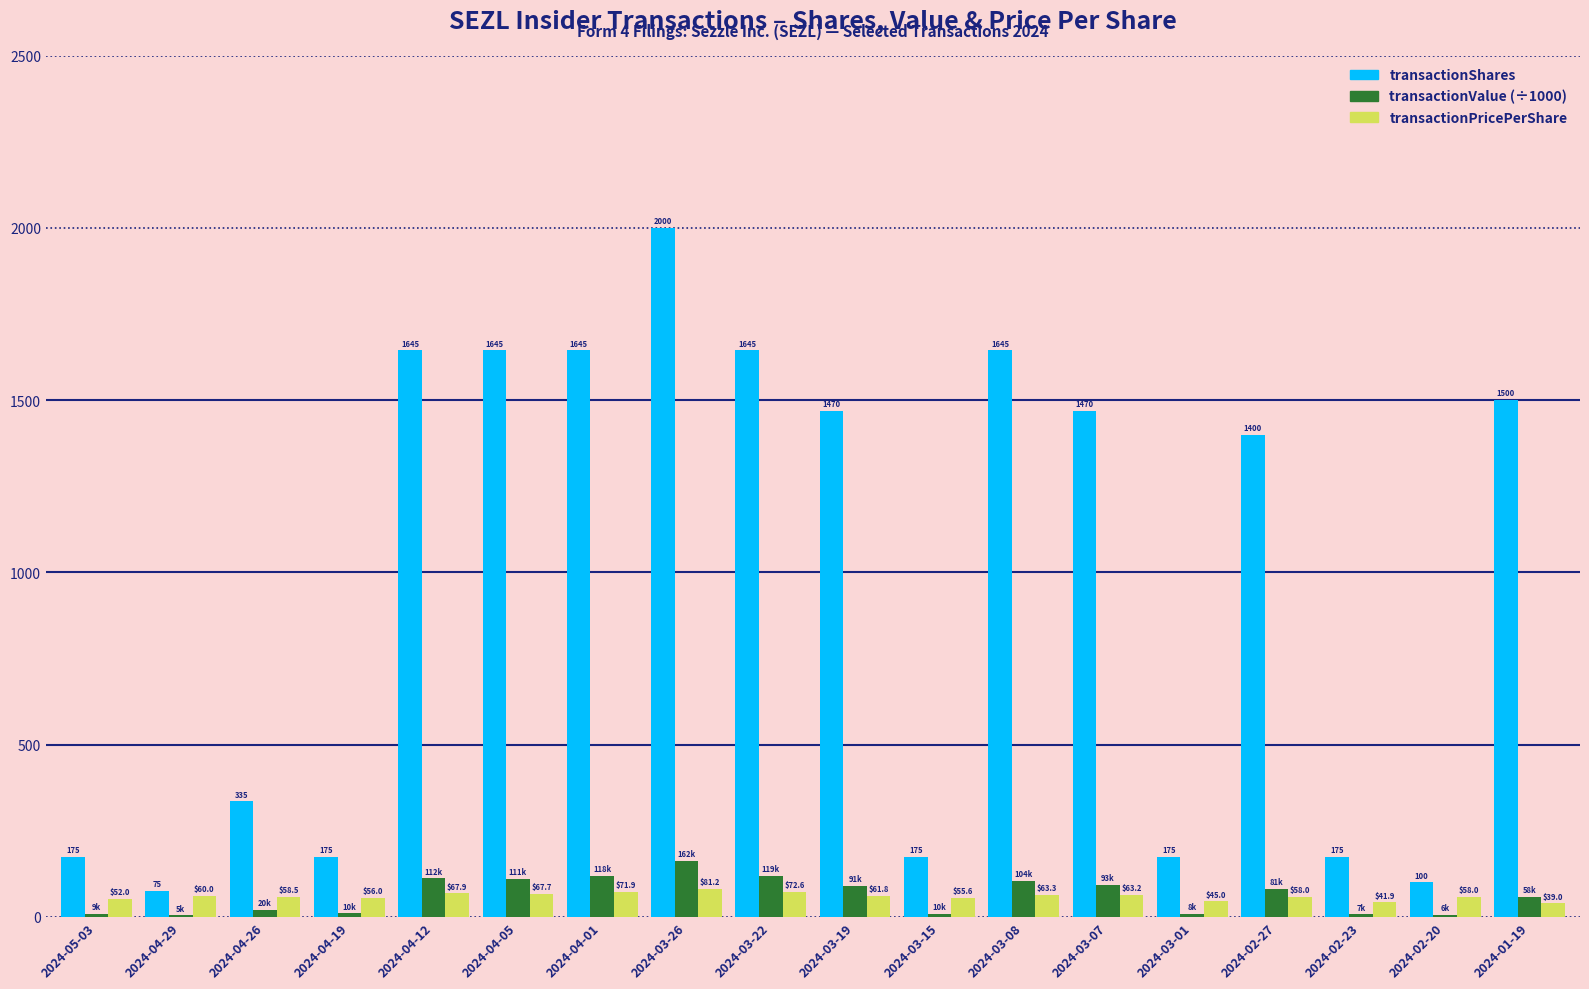

Which category has the highest value in the transactionPricePerShare series?

2024-03-26